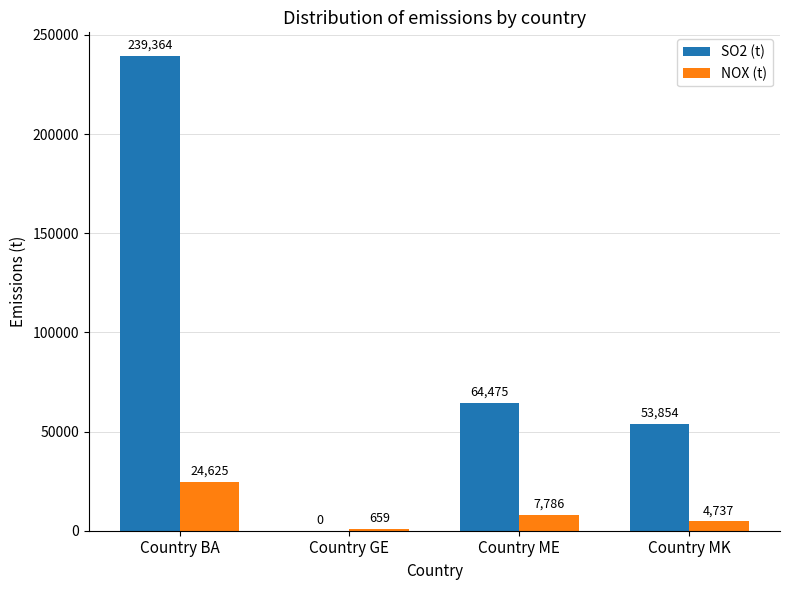

Which series changed the most between Country BA and Country GE?

SO2 (t)